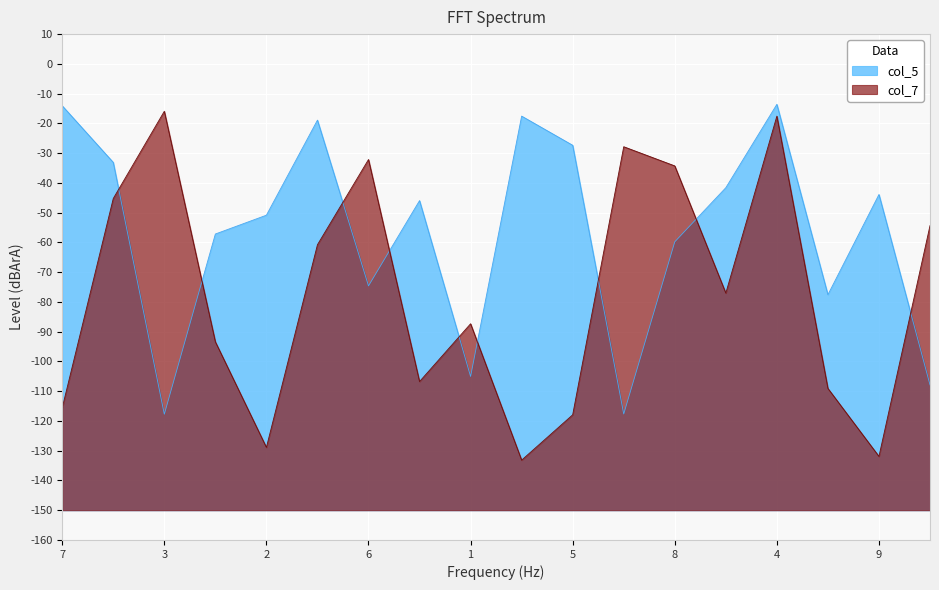

What is the maximum value for col_5?

-13.6